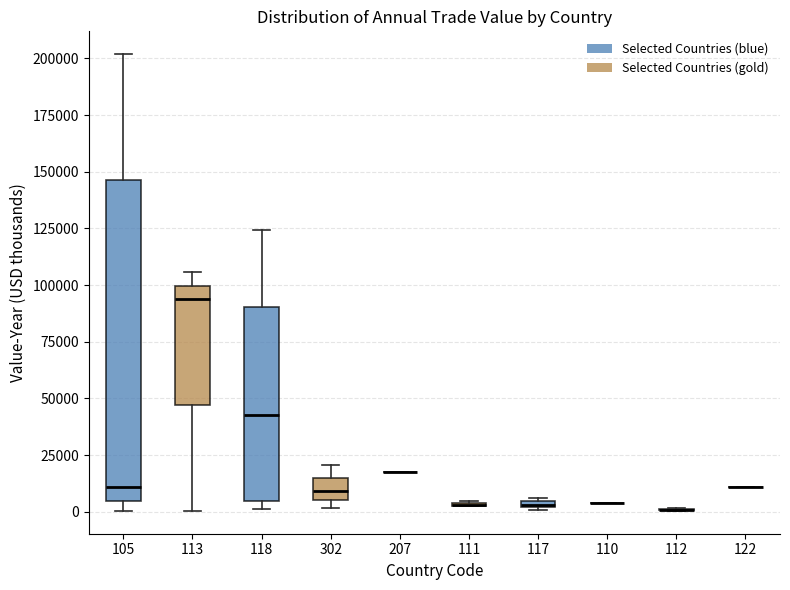

Where is the upper edge of the box at x = 117 on the y-axis? The values are not printed on the chart, so give them approximately, as read against the axis.

5000